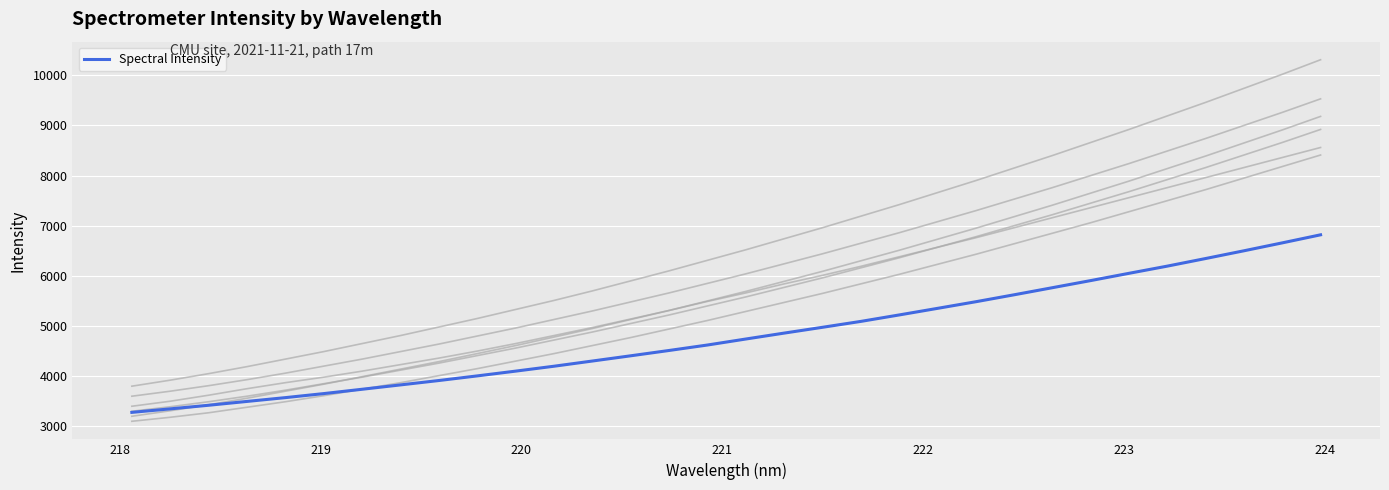

What is the smallest value displayed?

3277.7